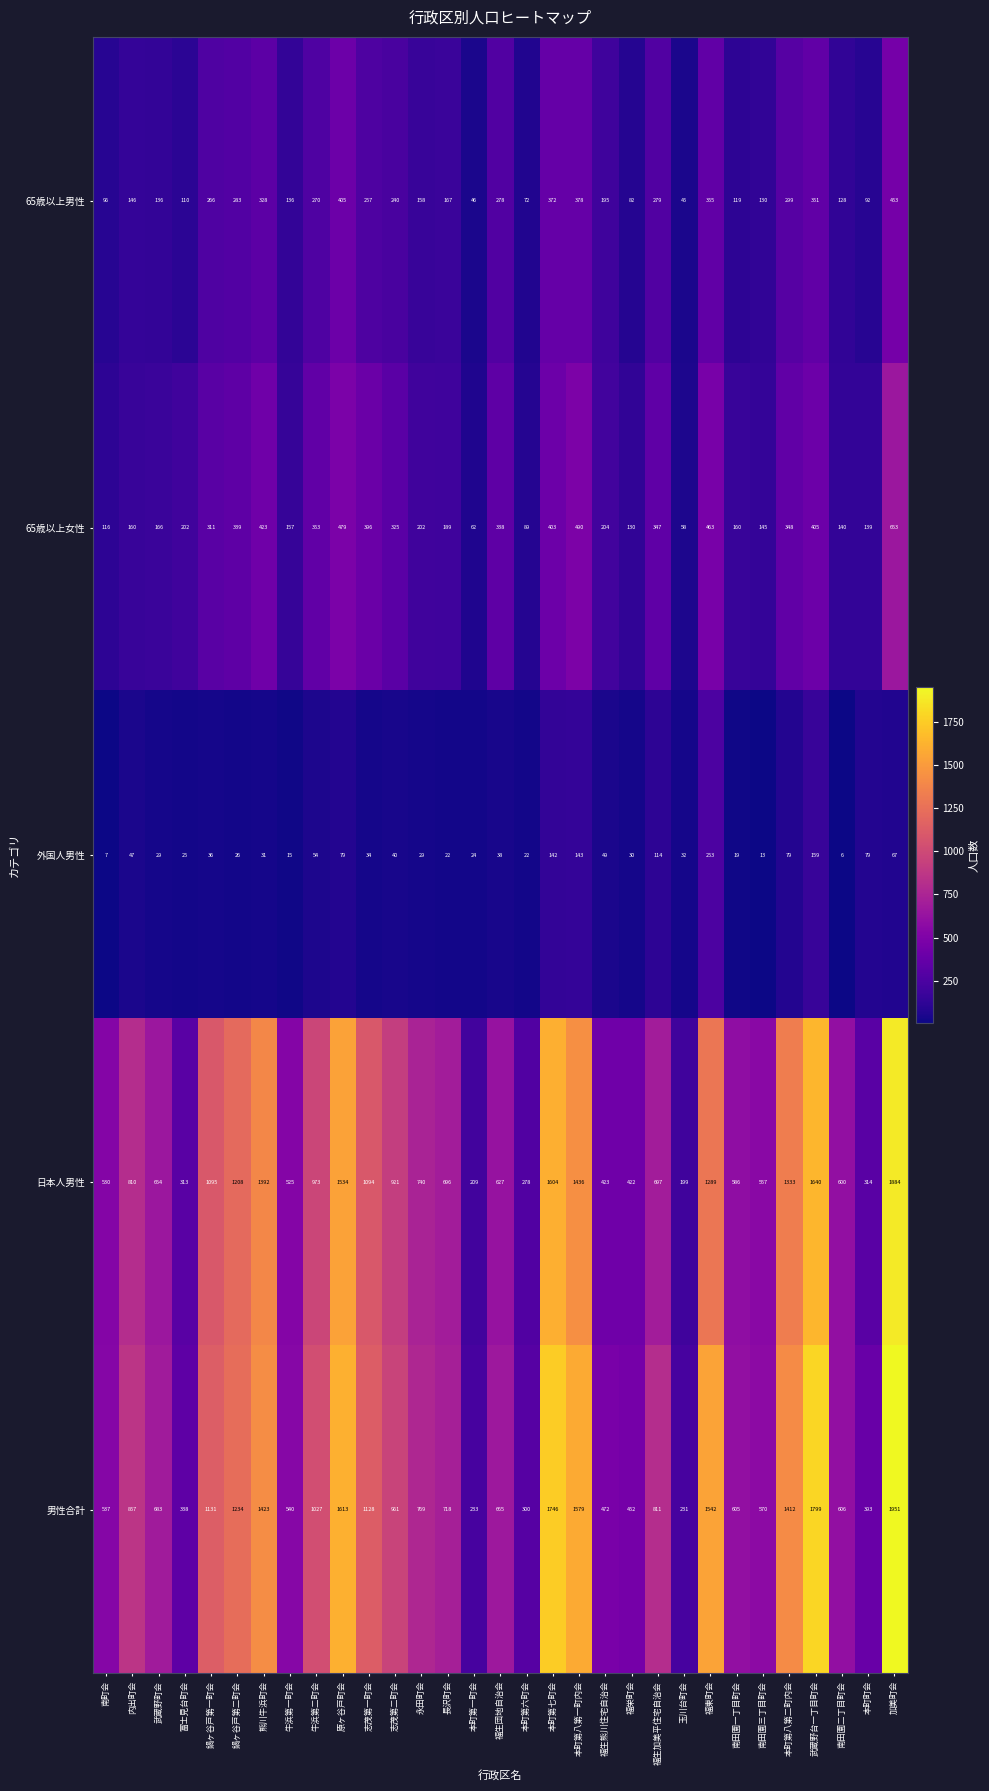

Which series has the largest total across all categories?

男性合計